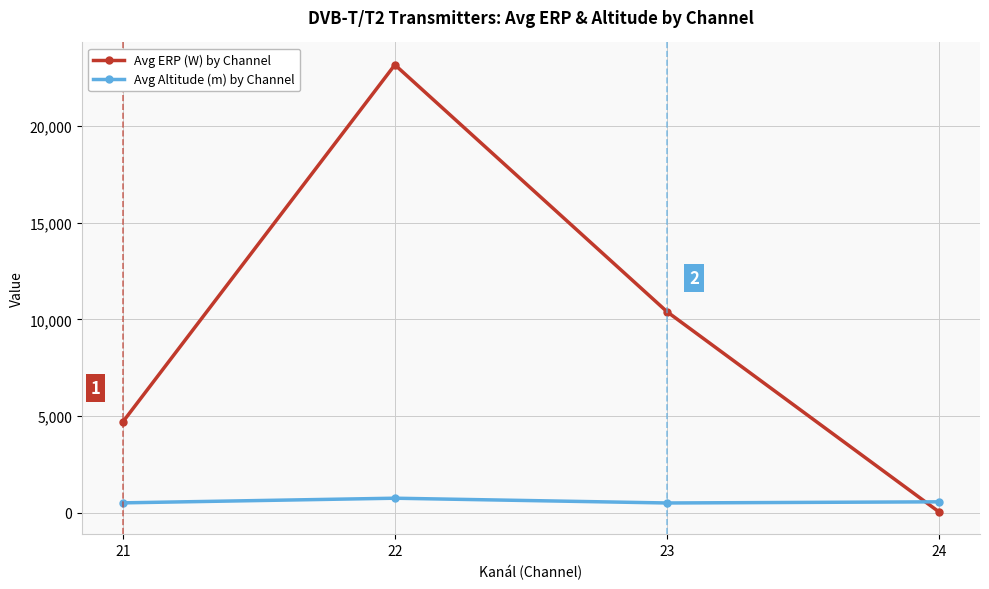

Where do Avg ERP (W) by Channel and Avg Altitude (m) by Channel first cross each other?

23 and 24